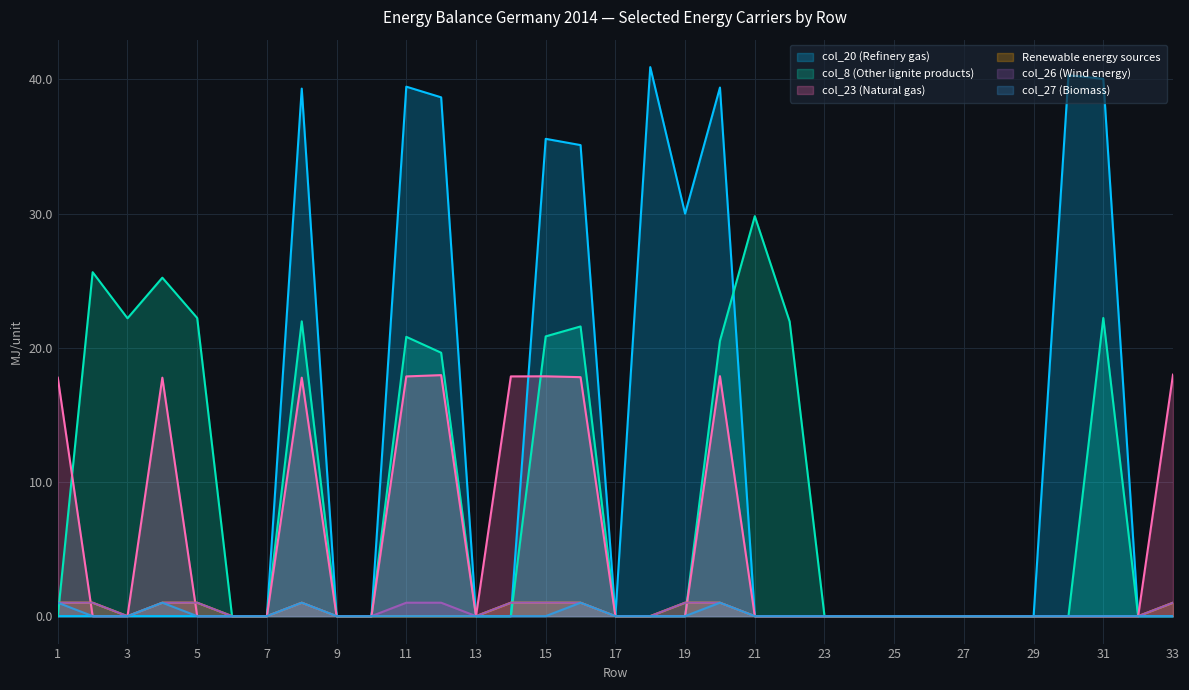

Where do col_8 (Other lignite products) and col_27 (Biomass) first cross each other?

1 and 2